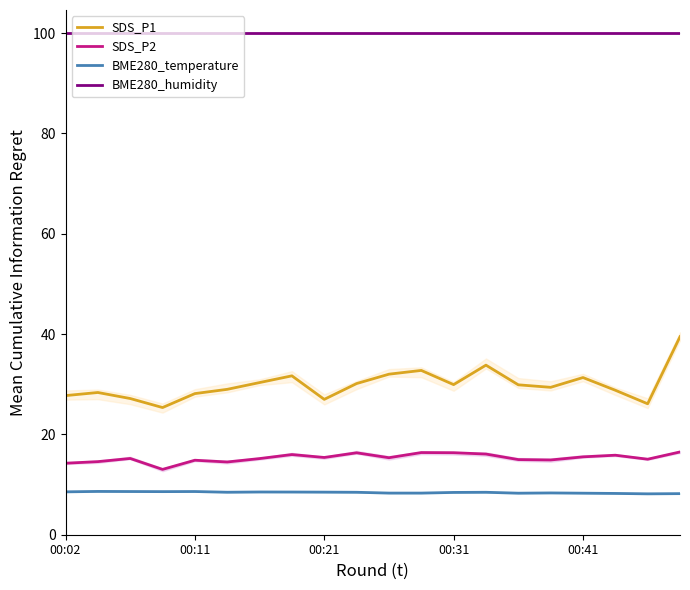

Which series has the largest total across all categories?

BME280_humidity